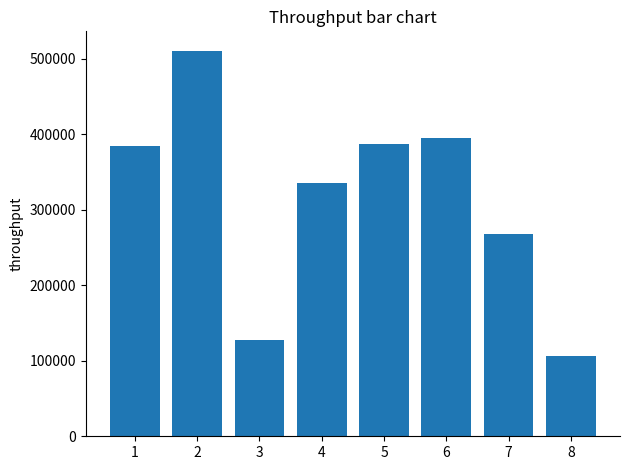

What is the difference between the maximum and minimum values?

404526